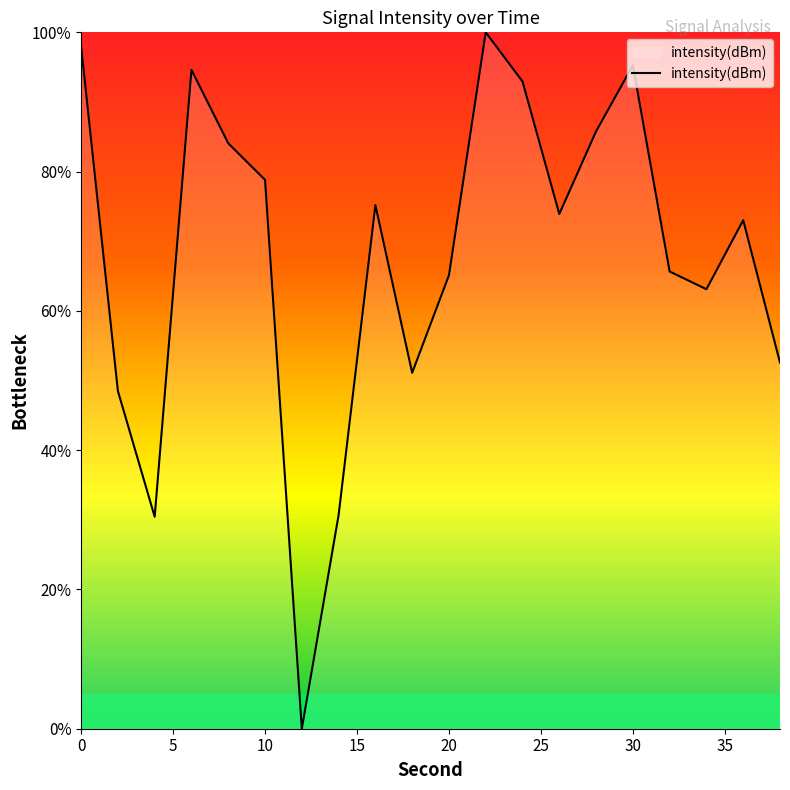

What is the maximum value shown in the chart?

100.0